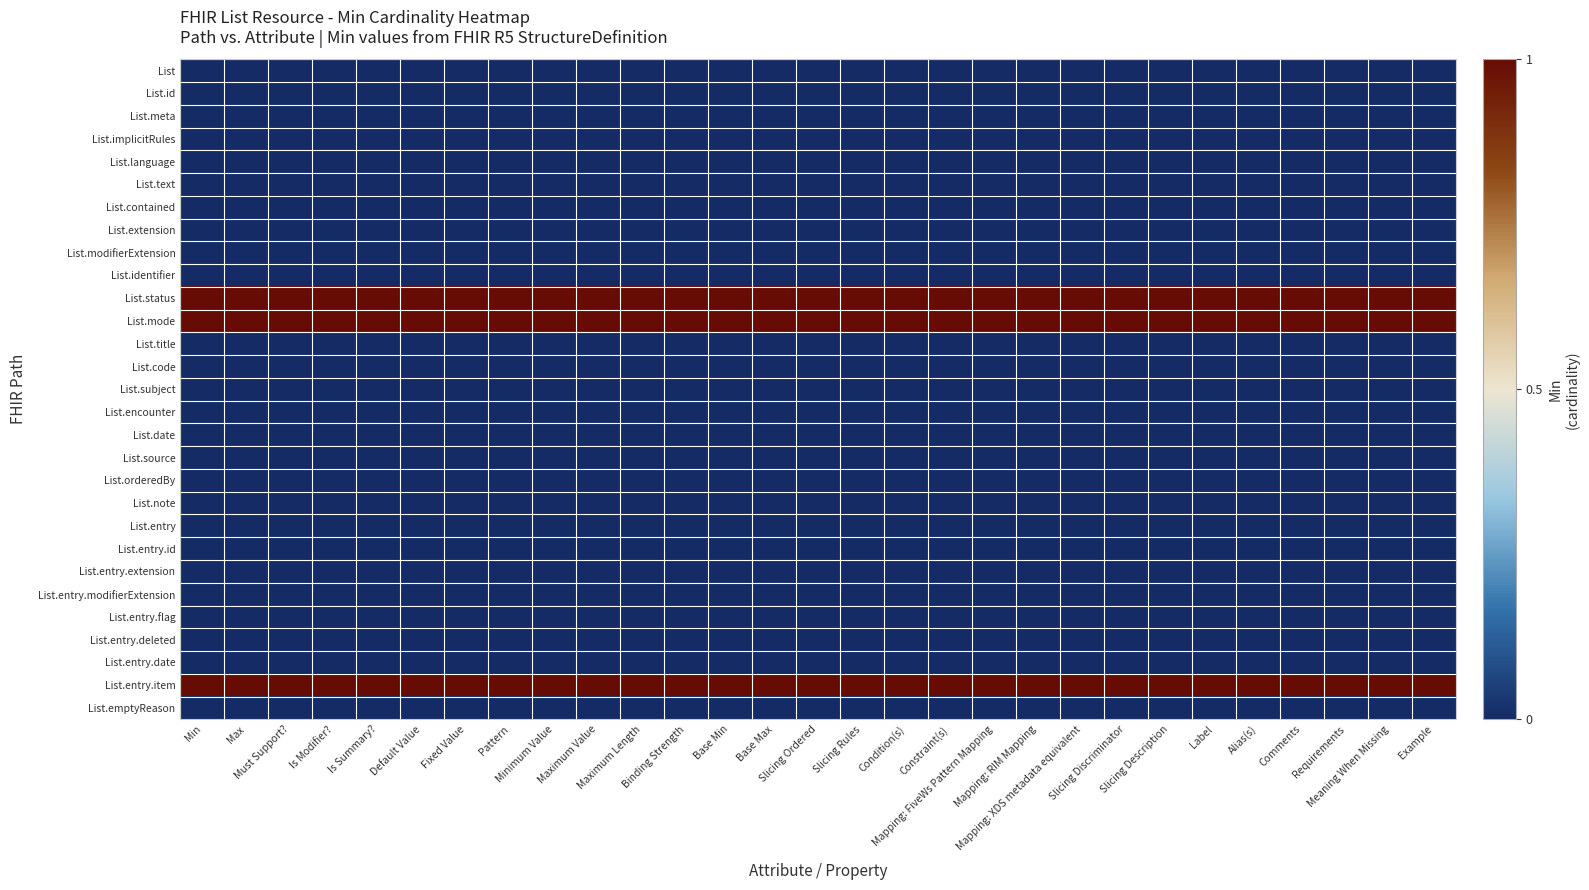

At how many categories does at least one series exceed 0?

29